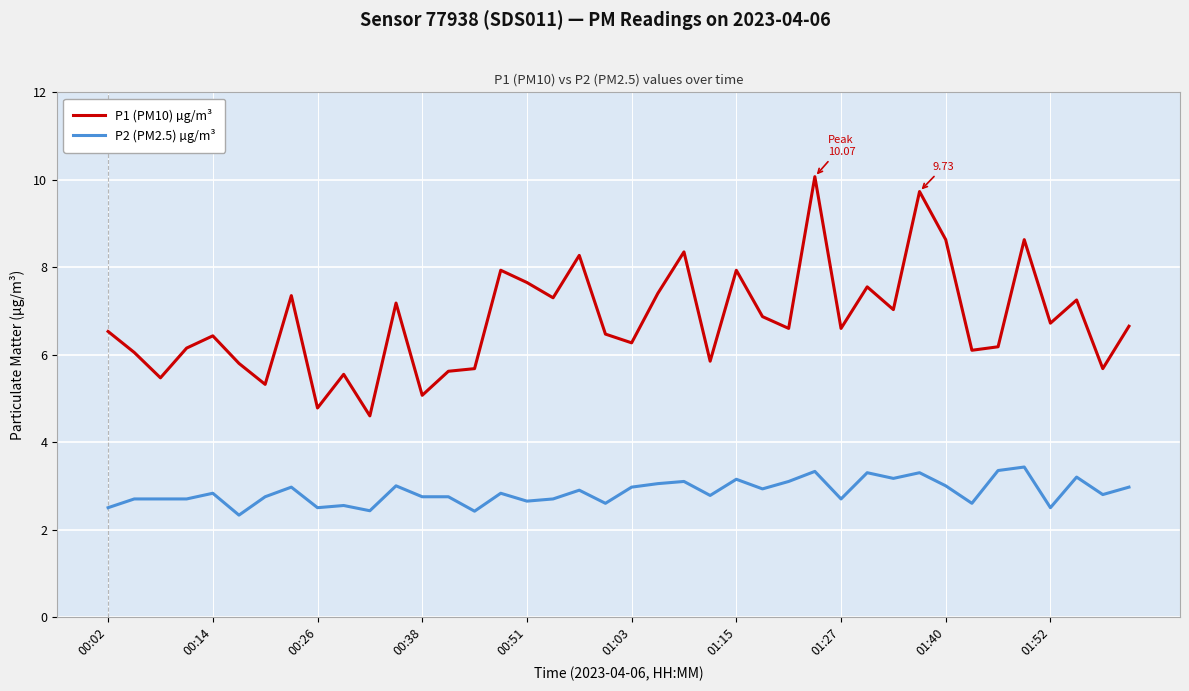

Rank the series by their average value, from highest to lowest.

P1 (PM10) µg/m³, P2 (PM2.5) µg/m³